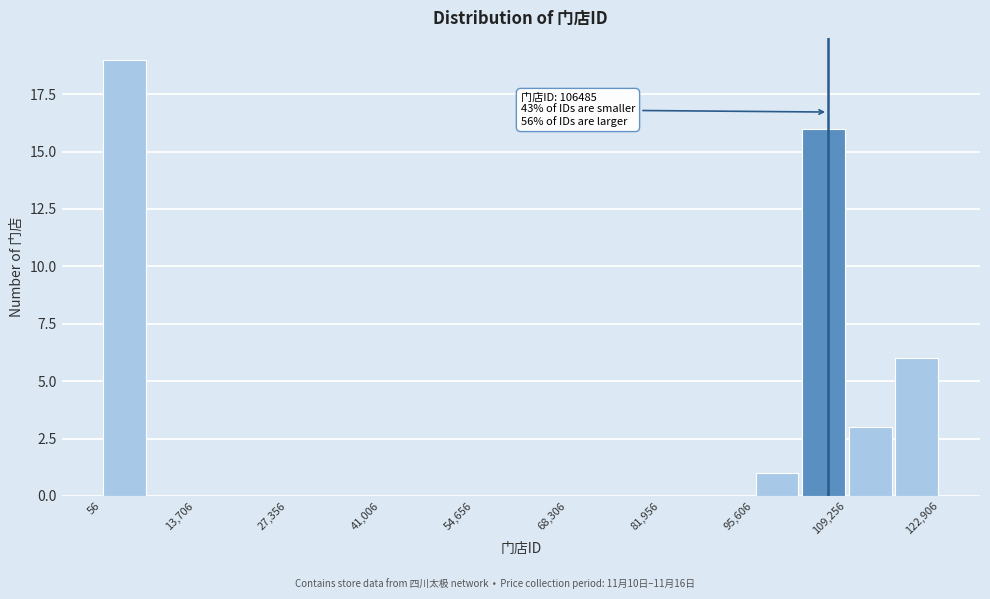

Around what value on the x-axis is the tallest bar? Give the approximate position of its centre, as read against the axis.

4000